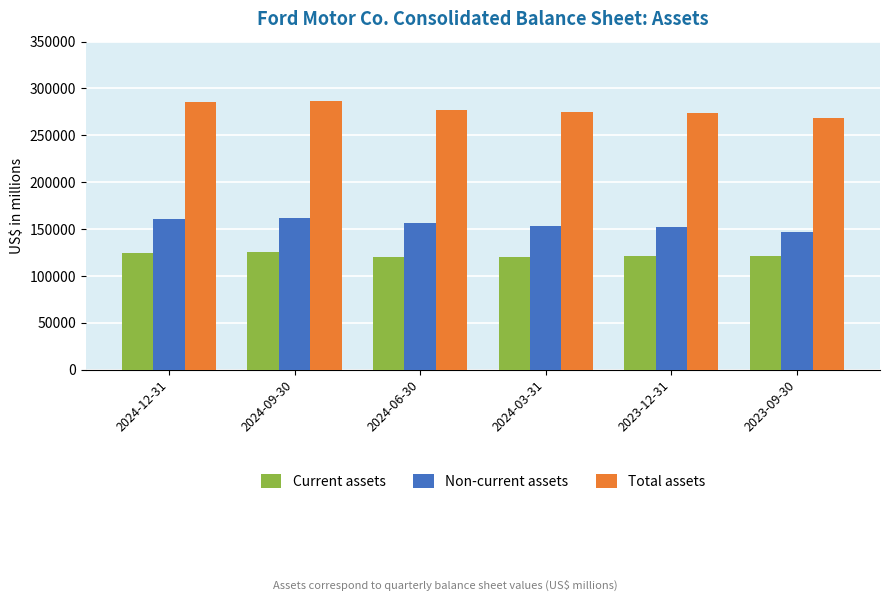

The value of Current assets at 2024-03-31 is 211044. True or false?

False